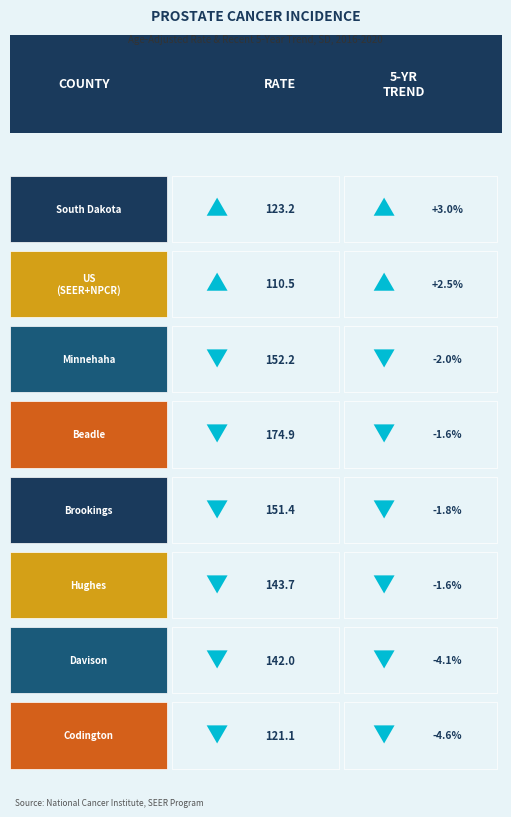

Between Davison County and US (SEER+NPCR), which is larger?

Davison County